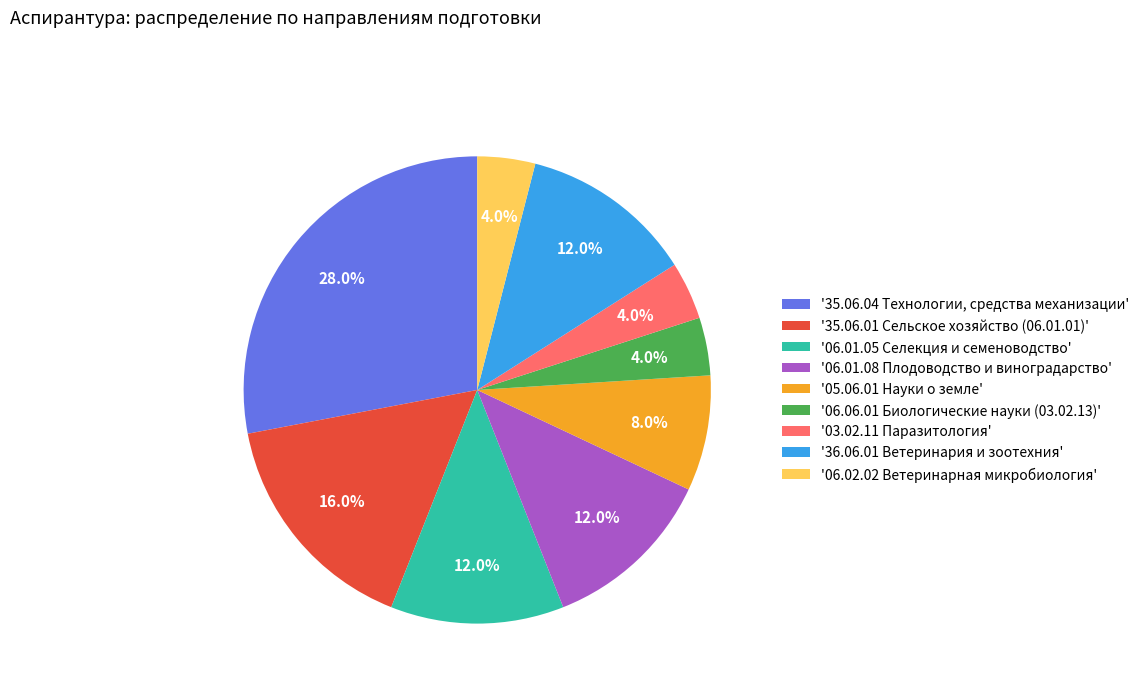

To the nearest percent, what is the difference between the largest and smallest slice percentages?

24%